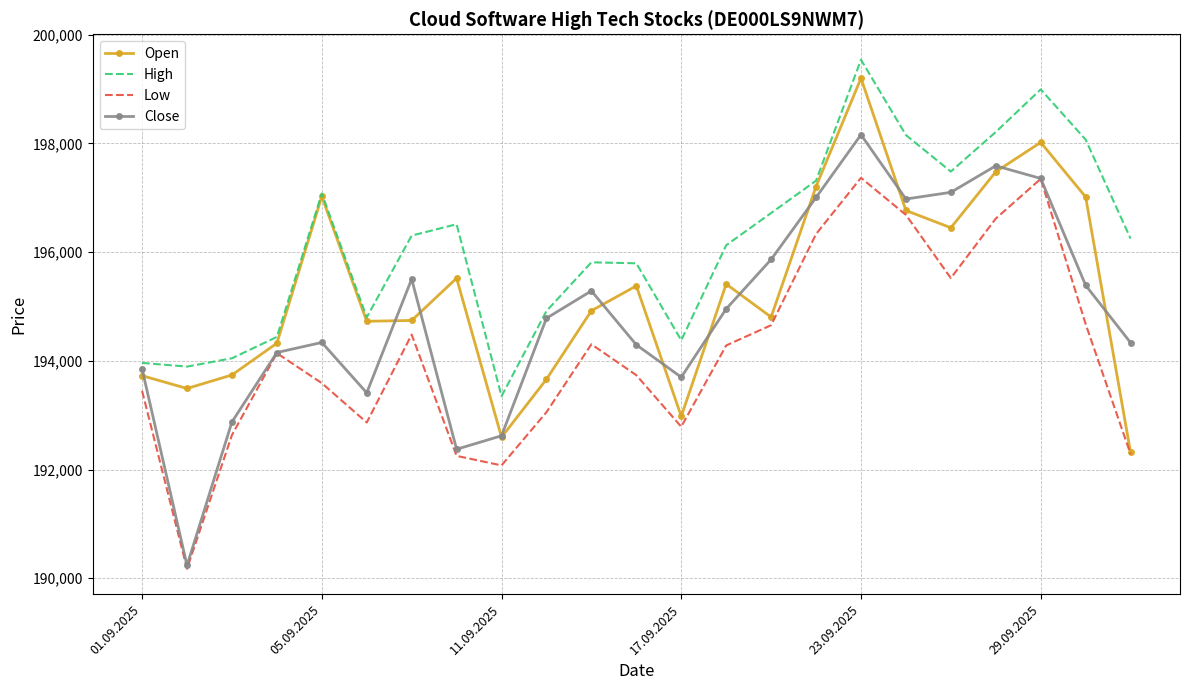

What is the highest value of the Open series?

199201